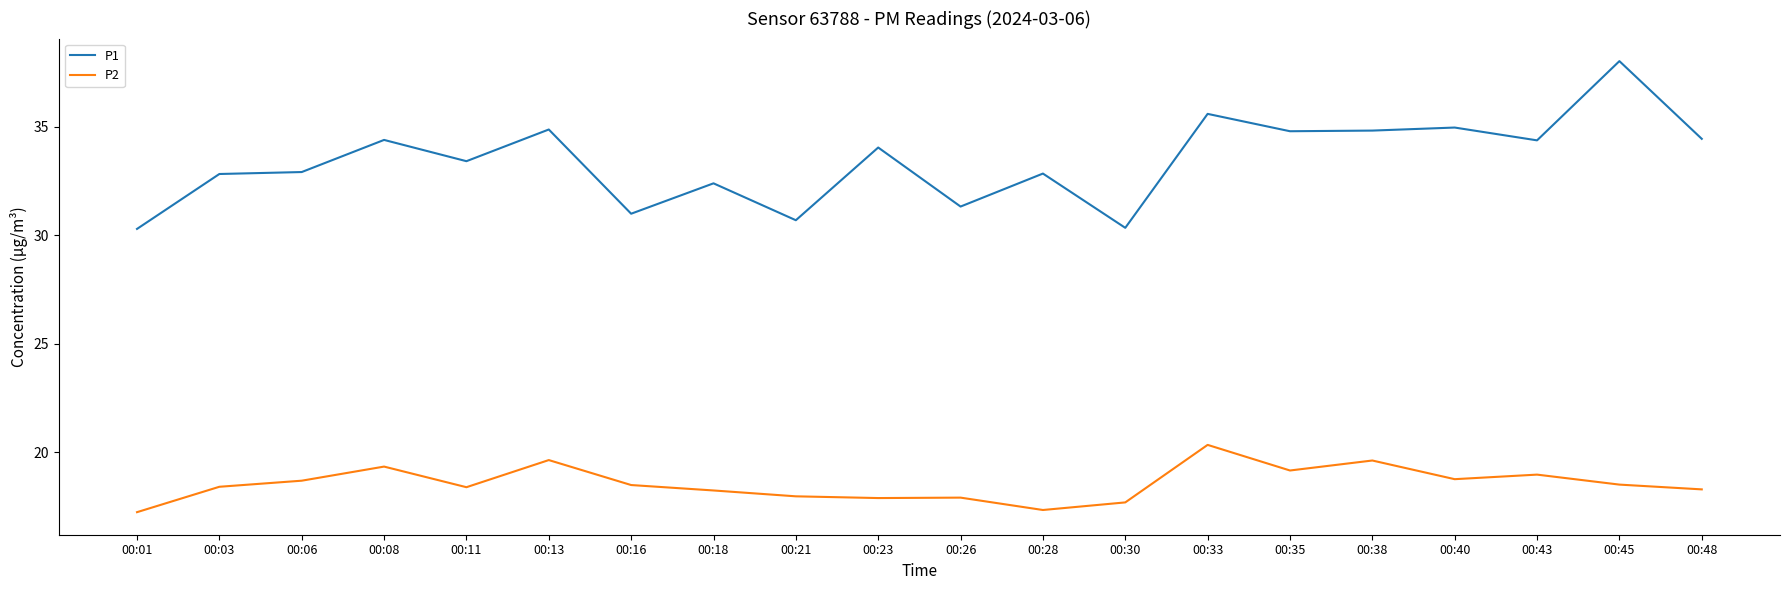

At which category does P2 reach its first local valley?

00:11